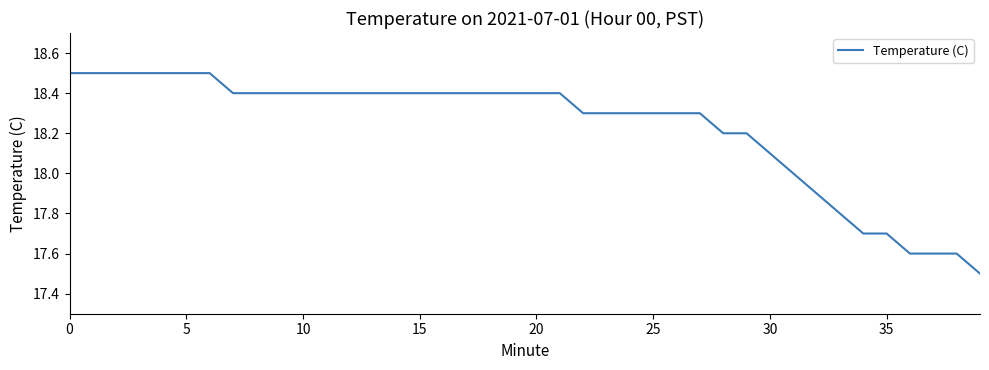

What is the smallest value displayed?

17.5